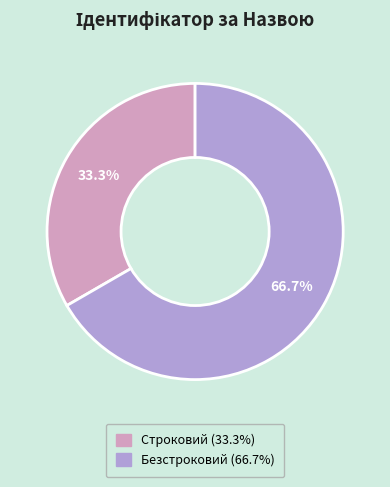

What percentage is NOT represented by Безстроковий?

33.3%